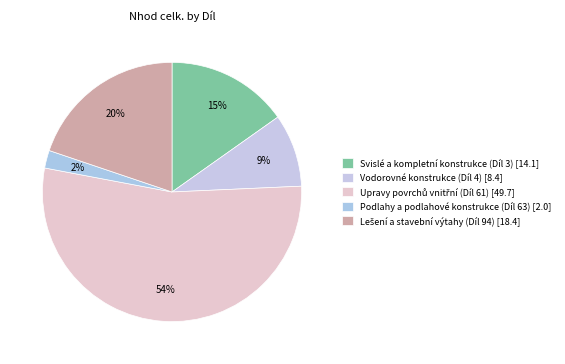

Which category has the smallest portion of the pie?

Podlahy a podlahové konstrukce (Díl 63)